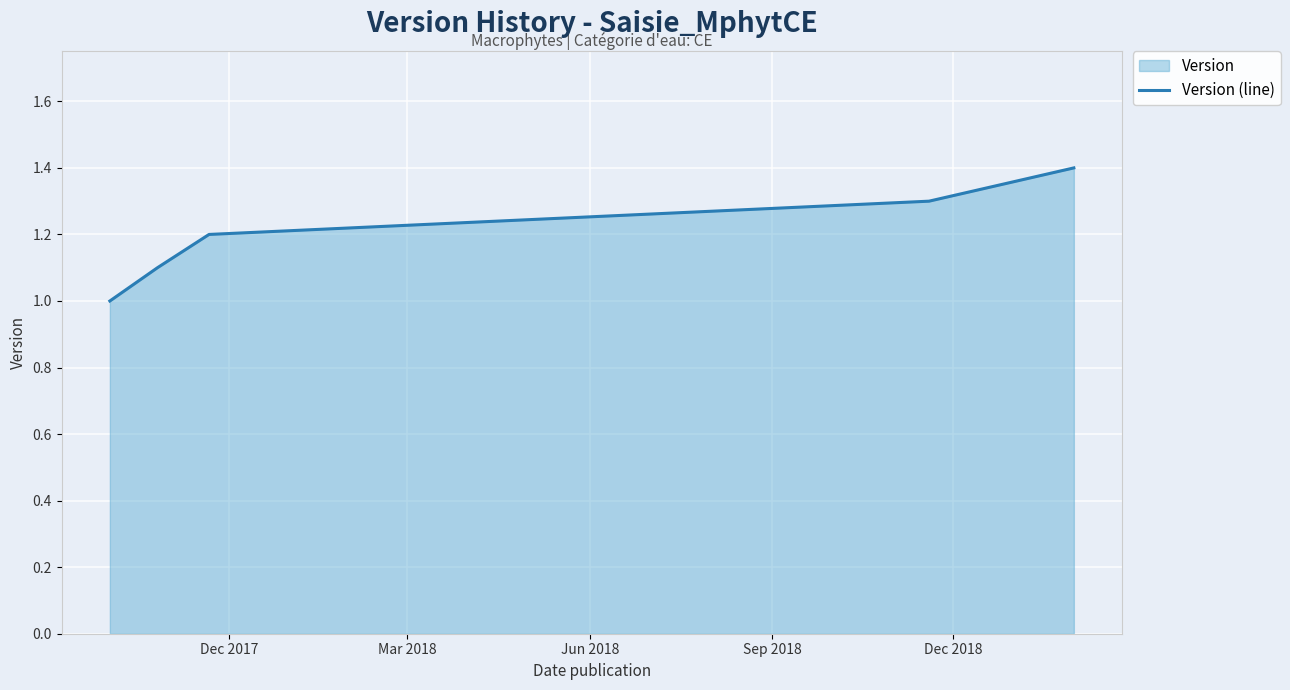

True or false: there are more than 0 points higher than both neighbors.

False